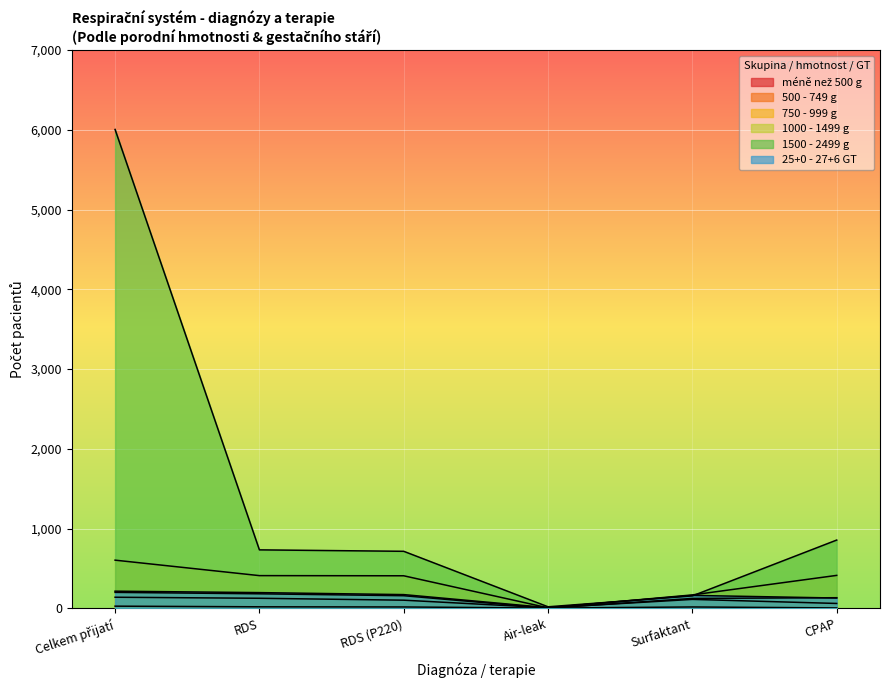

Between Celkem přijatí and RDS, which is larger?

Celkem přijatí